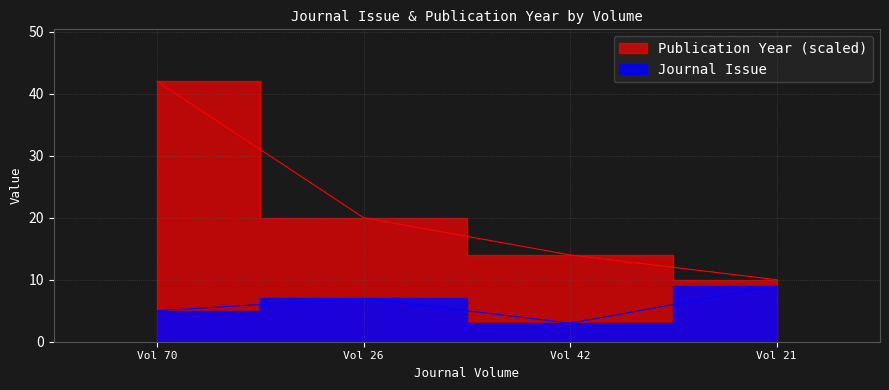

Reading right to left, what are all the values shown in this chart?

Journal Issue: 9	3	7	5
Publication Year: 10	14	20	42